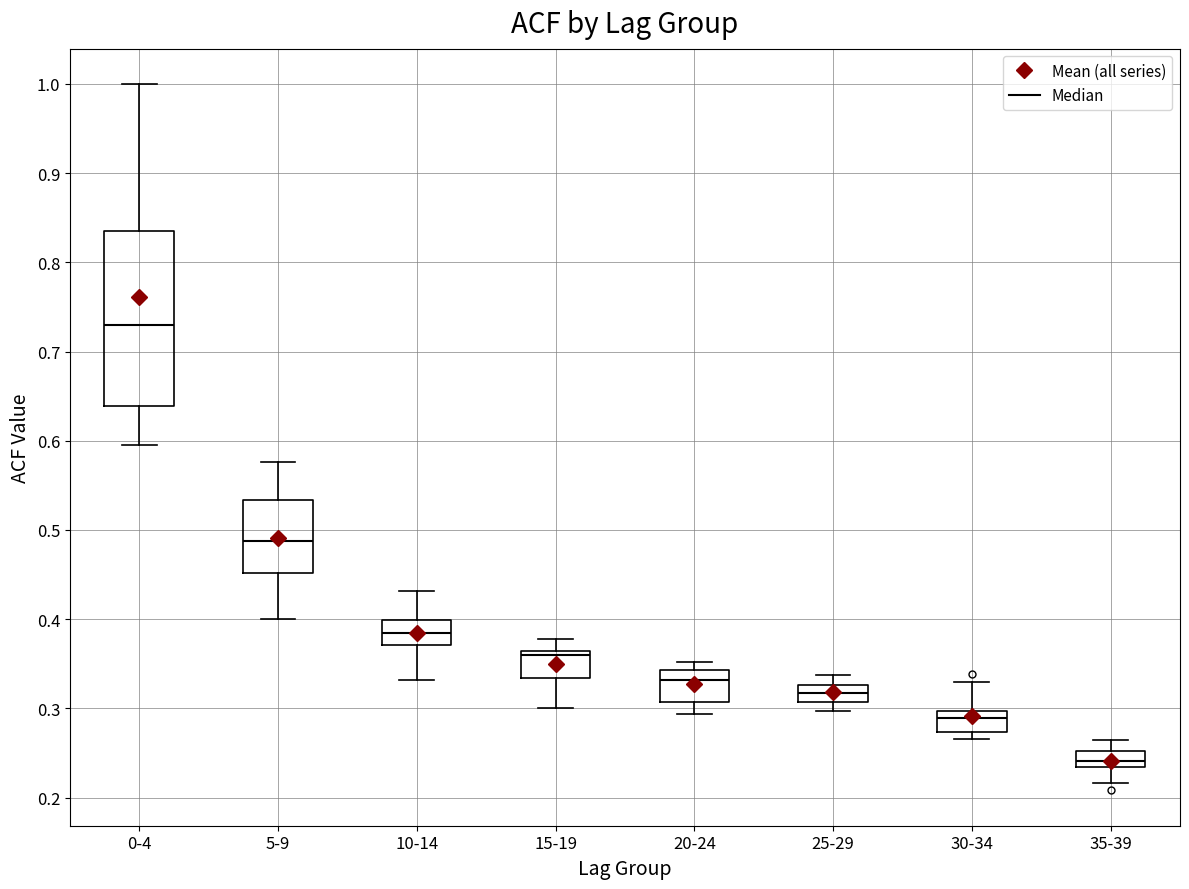

Which box is the tallest, from its lower edge to its upper edge?

0-4